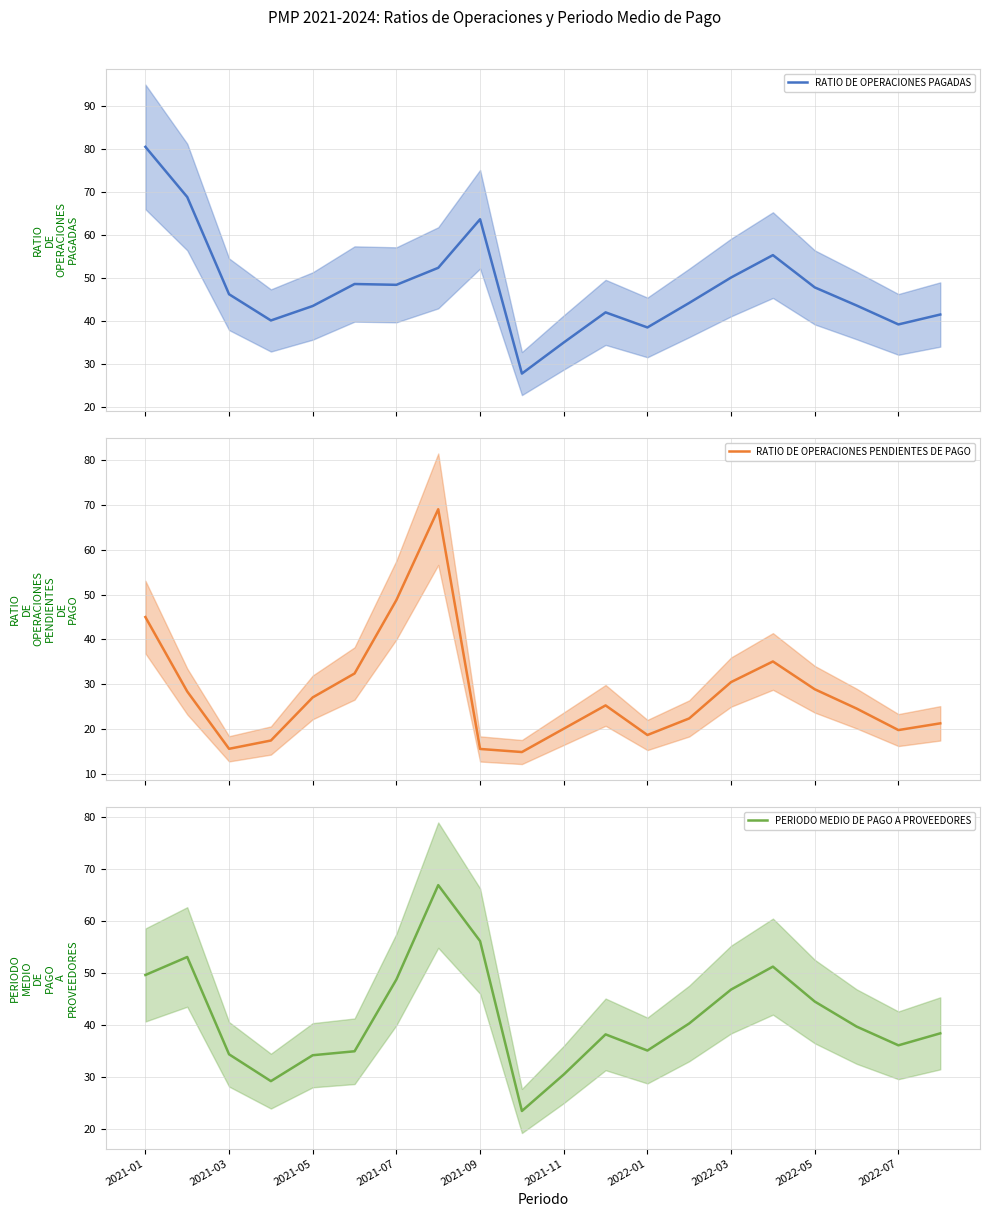

What is the minimum value for RATIO DE OPERACIONES PENDIENTES DE PAGO?

14.9